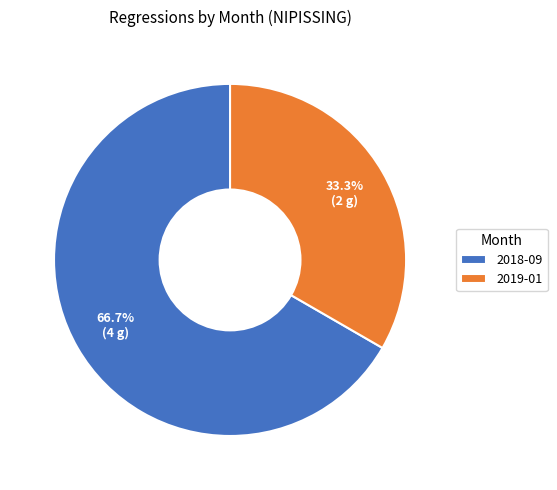

To the nearest percent, what is the difference between the 2019-01 and 2018-09 slice percentages?

33%